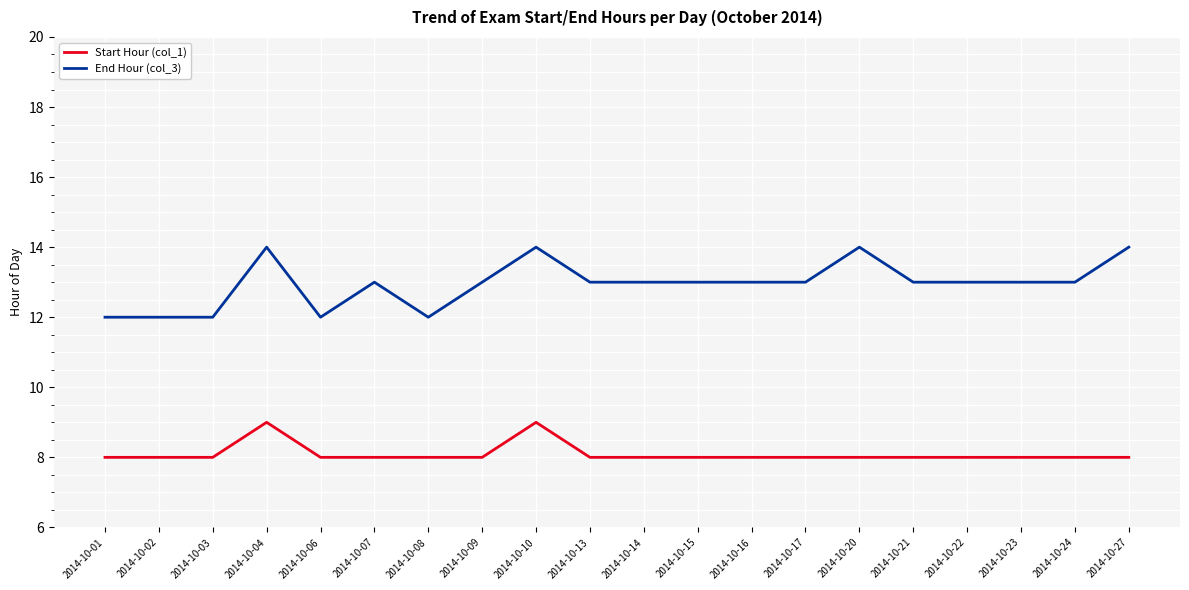

Reading left to right, list all the values displayed in this chart.

Start Hour (col_1): 8	8	8	9	8	8	8	8	9	8	8	8	8	8	8	8	8	8	8	8
End Hour (col_3): 12	12	12	14	12	13	12	13	14	13	13	13	13	13	14	13	13	13	13	14